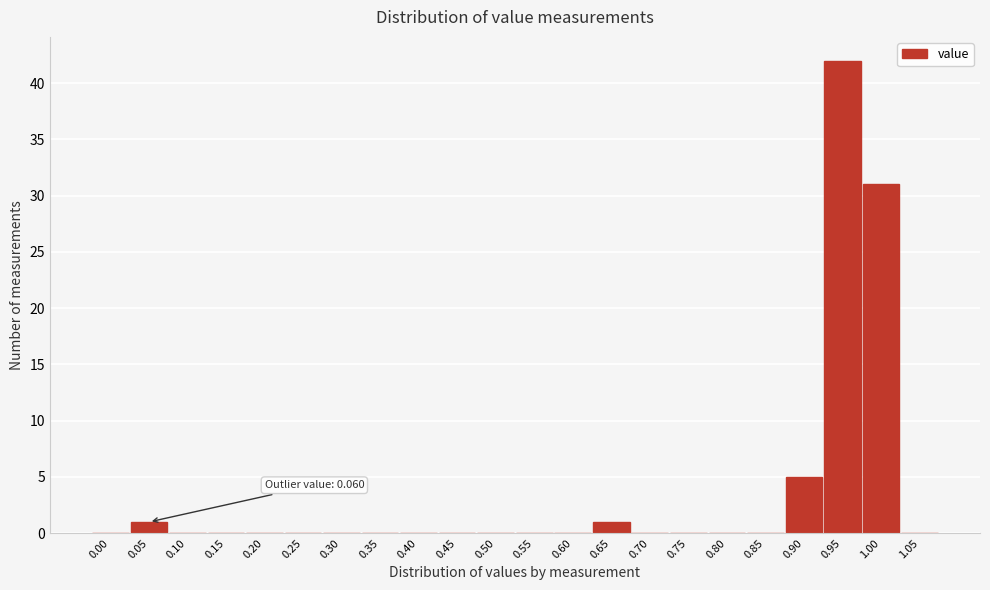

Reading left to right, what are all the values shown in this chart?

0.00=0	0.05=1	0.10=0	0.15=0	0.20=0	0.25=0	0.30=0	0.35=0	0.40=0	0.45=0	0.50=0	0.55=0	0.60=0	0.65=1	0.70=0	0.75=0	0.80=0	0.85=0	0.90=5	0.95=42	1.00=31	1.05=0